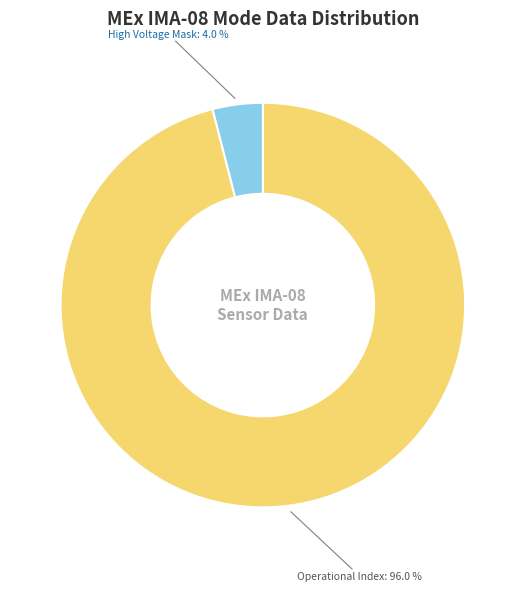

Is there any slice that represents more than half of the pie?

Yes